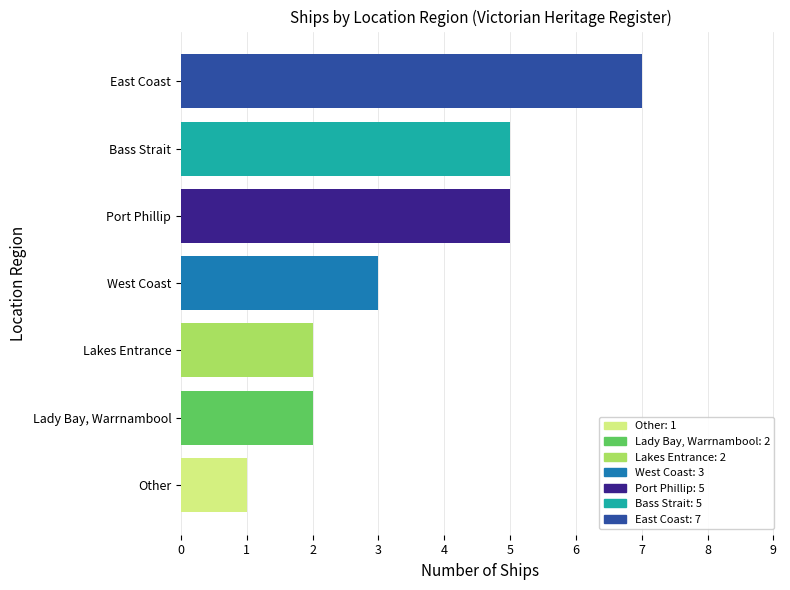

Reading bottom to top, list all the values displayed in this chart.

1	2	2	3	5	5	7